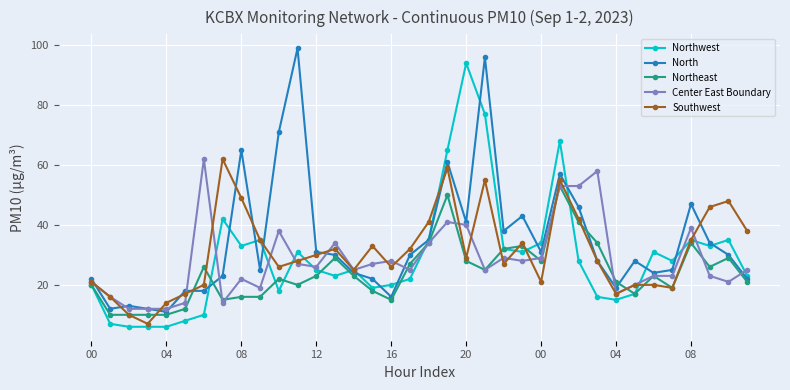

What is the value of the Northeast point at the 35th from the left?

29